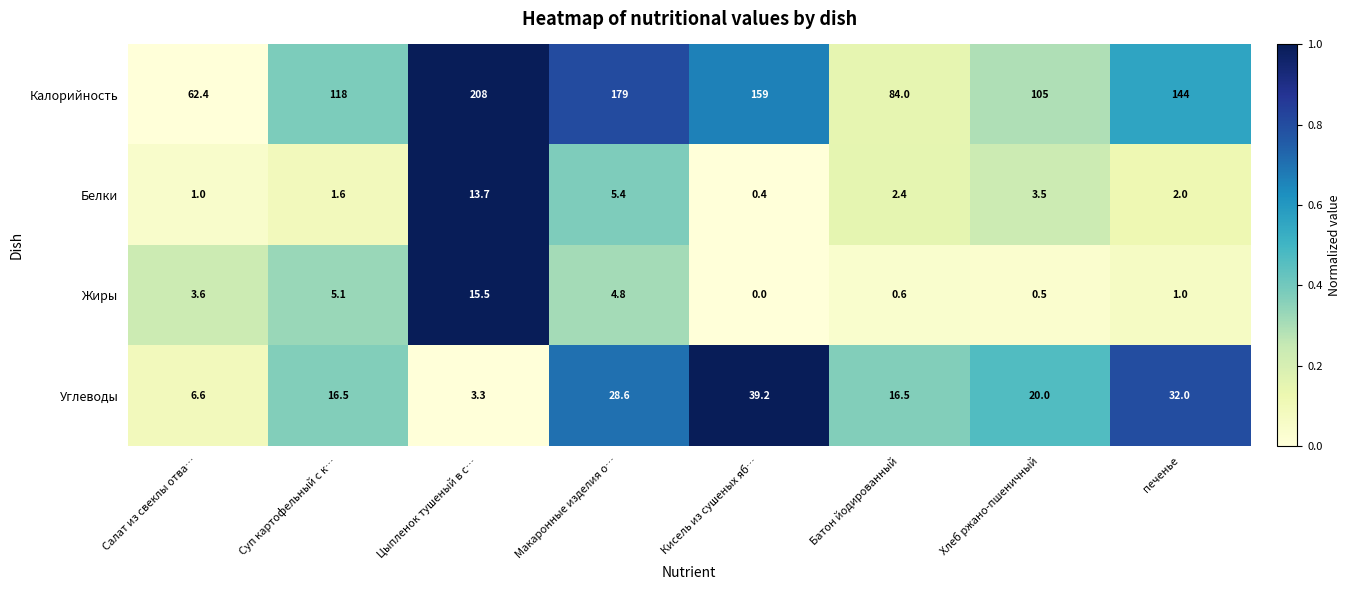

Read the Жиры value at Хлеб ржано-пшеничный.

0.5